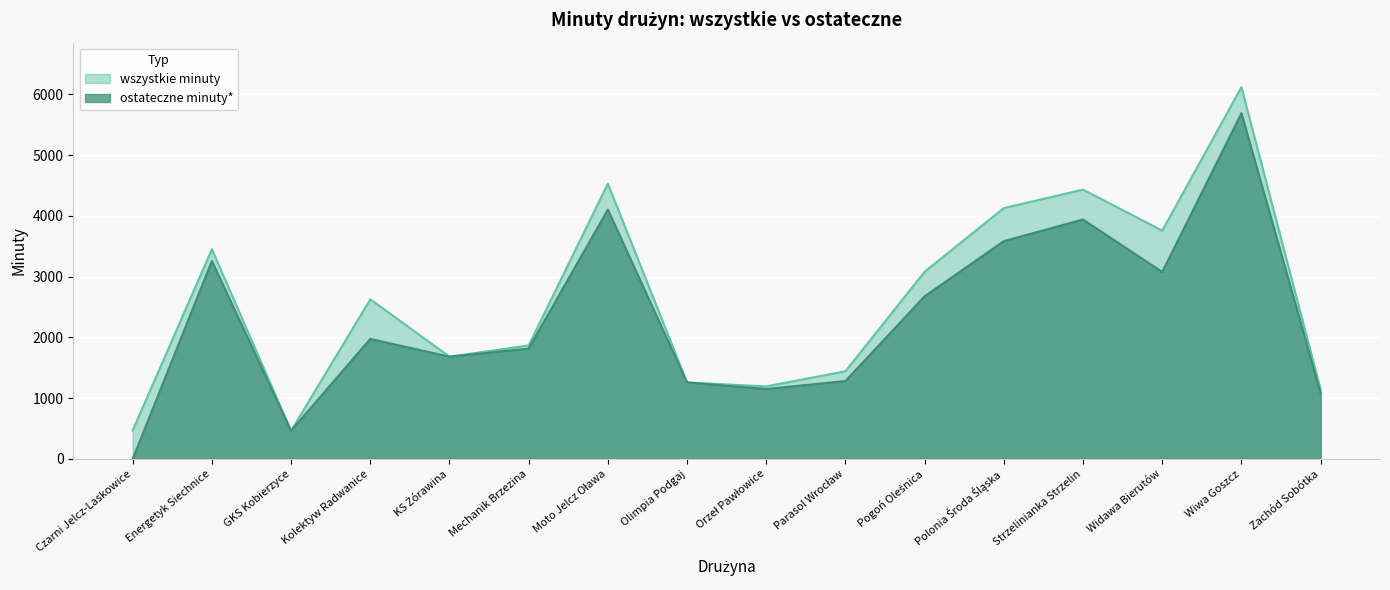

At how many categories does at least one series exceed 3712?

5